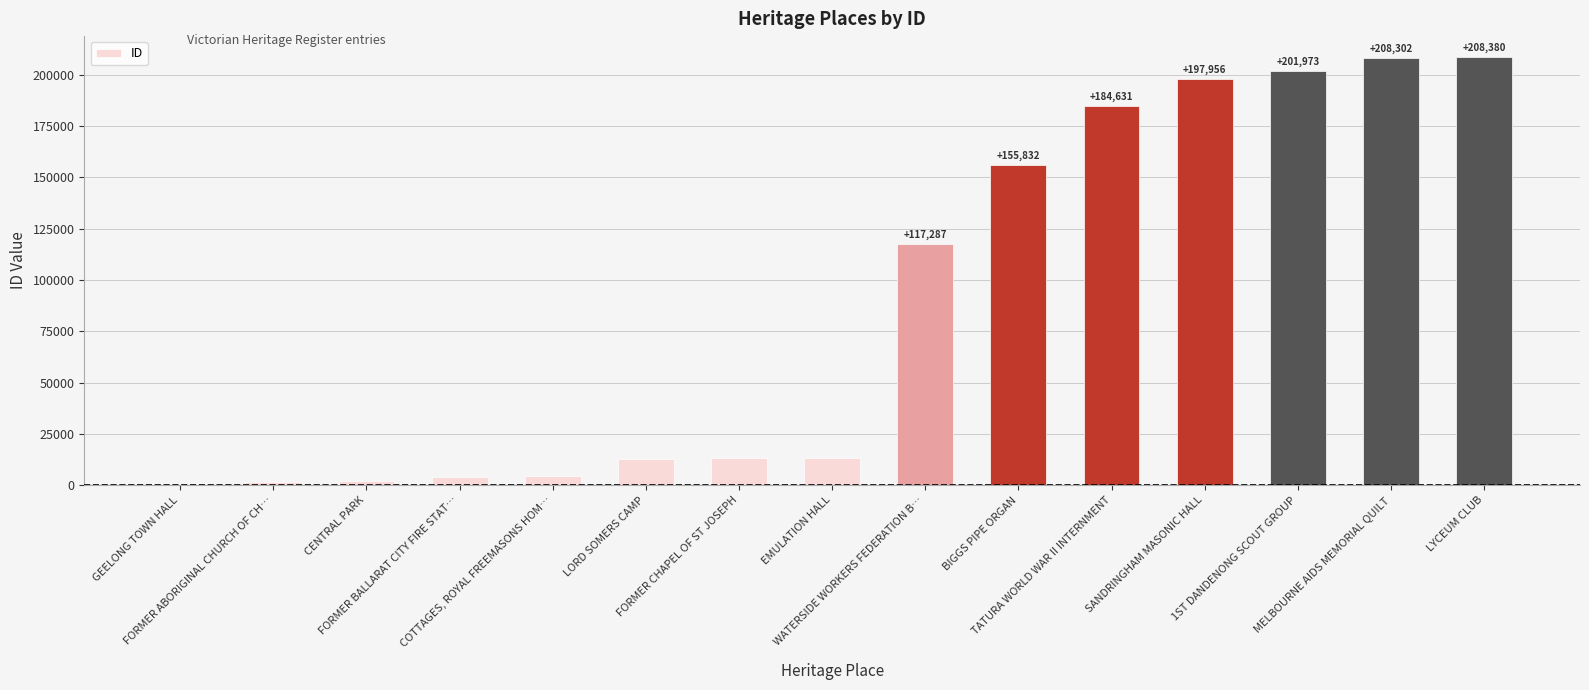

What is the greatest value displayed?

208380